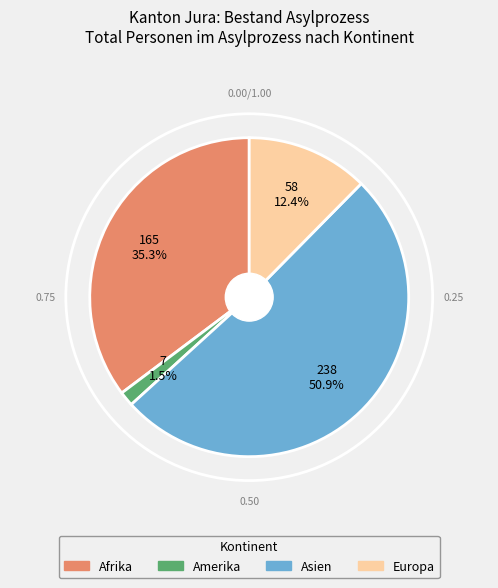

Does any single category account for the majority?

Yes